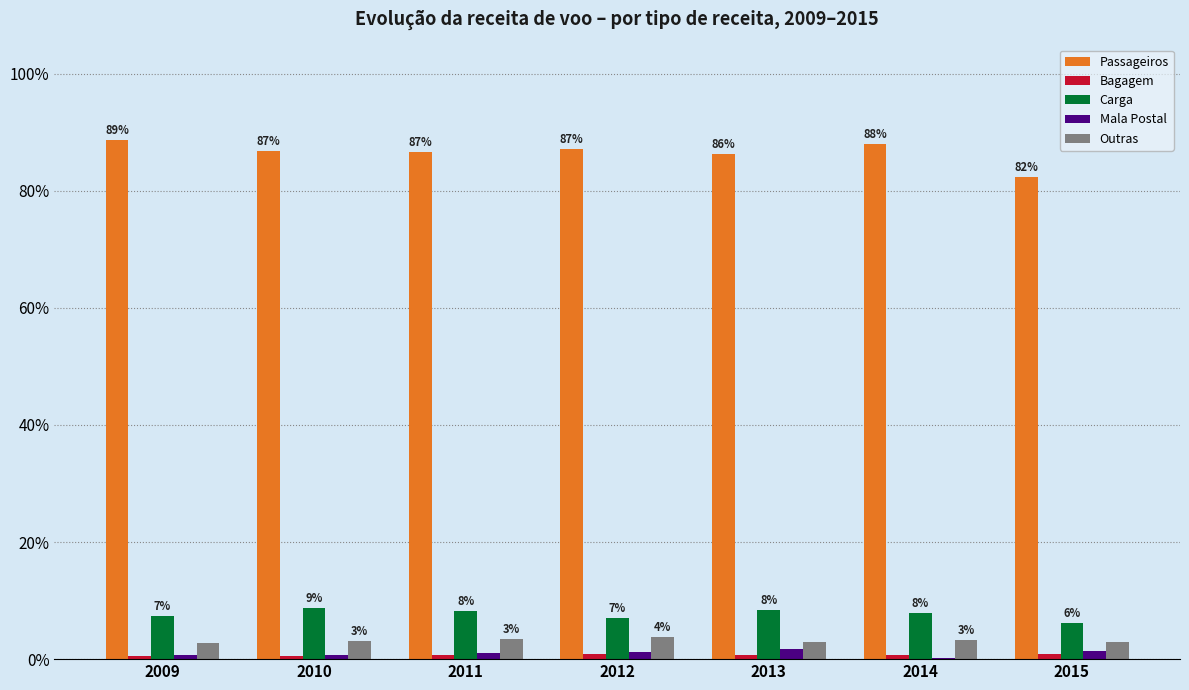

What is the total value across all series at 2011?

1.0